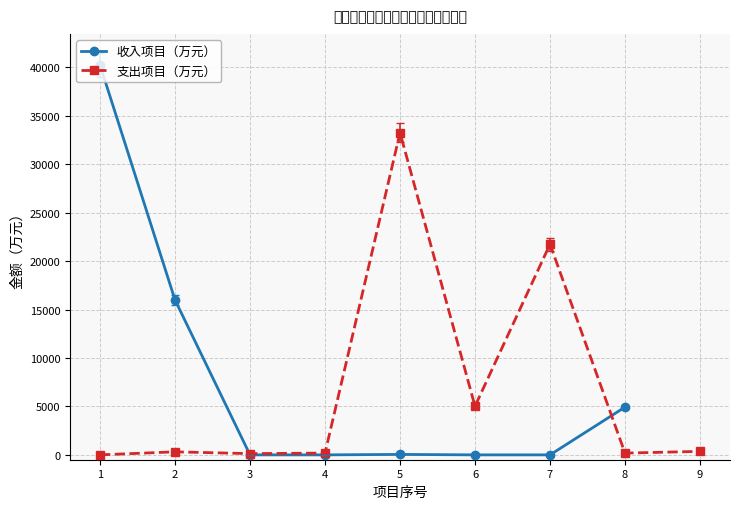

The value of 收入项目（万元） at 6 is -26672.8. True or false?

False